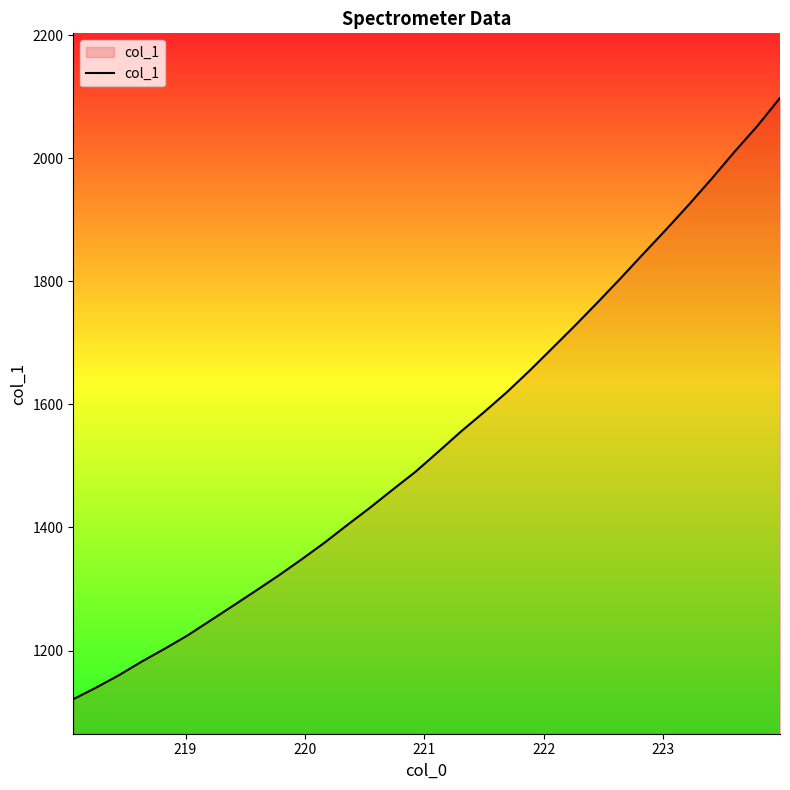

True or false: the data has more than 1 interior local peaks.

False